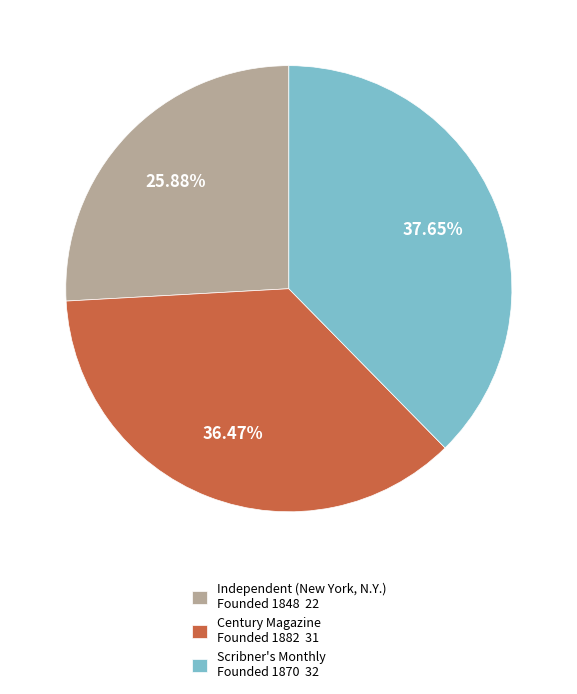

Combined, do Scribner's Monthly Founded 1870 32 and Century Magazine Founded 1882 31 account for over 50%?

Yes